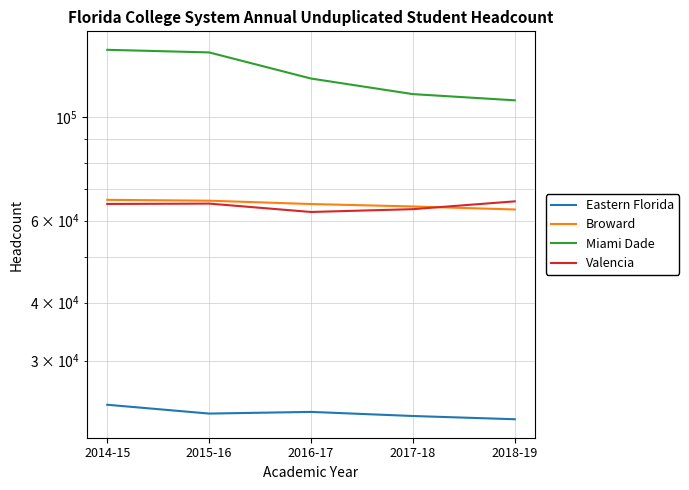

At 2018-19, list the series in order from largest to smallest.

Miami Dade, Valencia, Broward, Eastern Florida